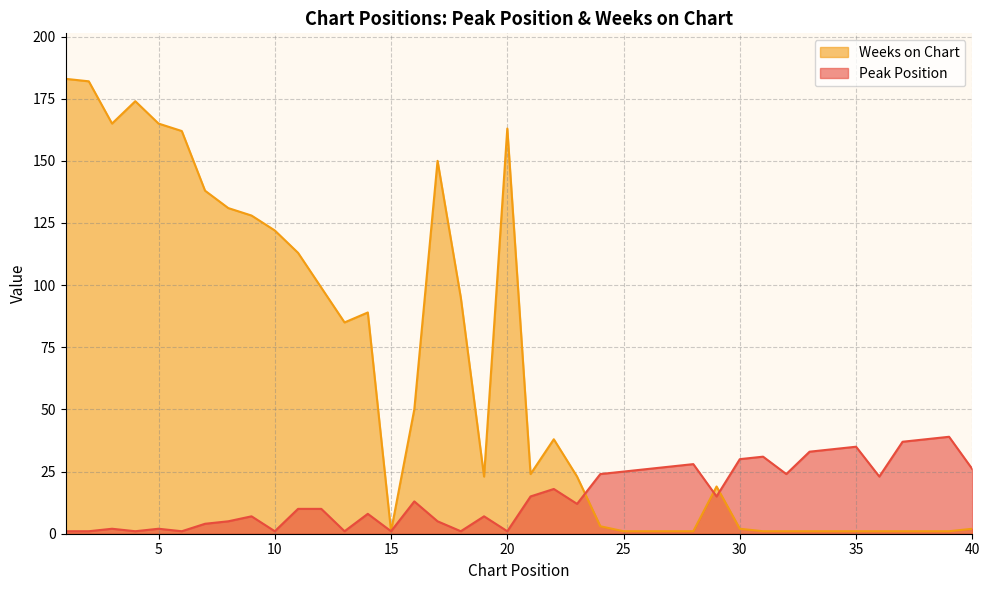

What is the value of the Weeks on Chart point at the 39th from the left?

1